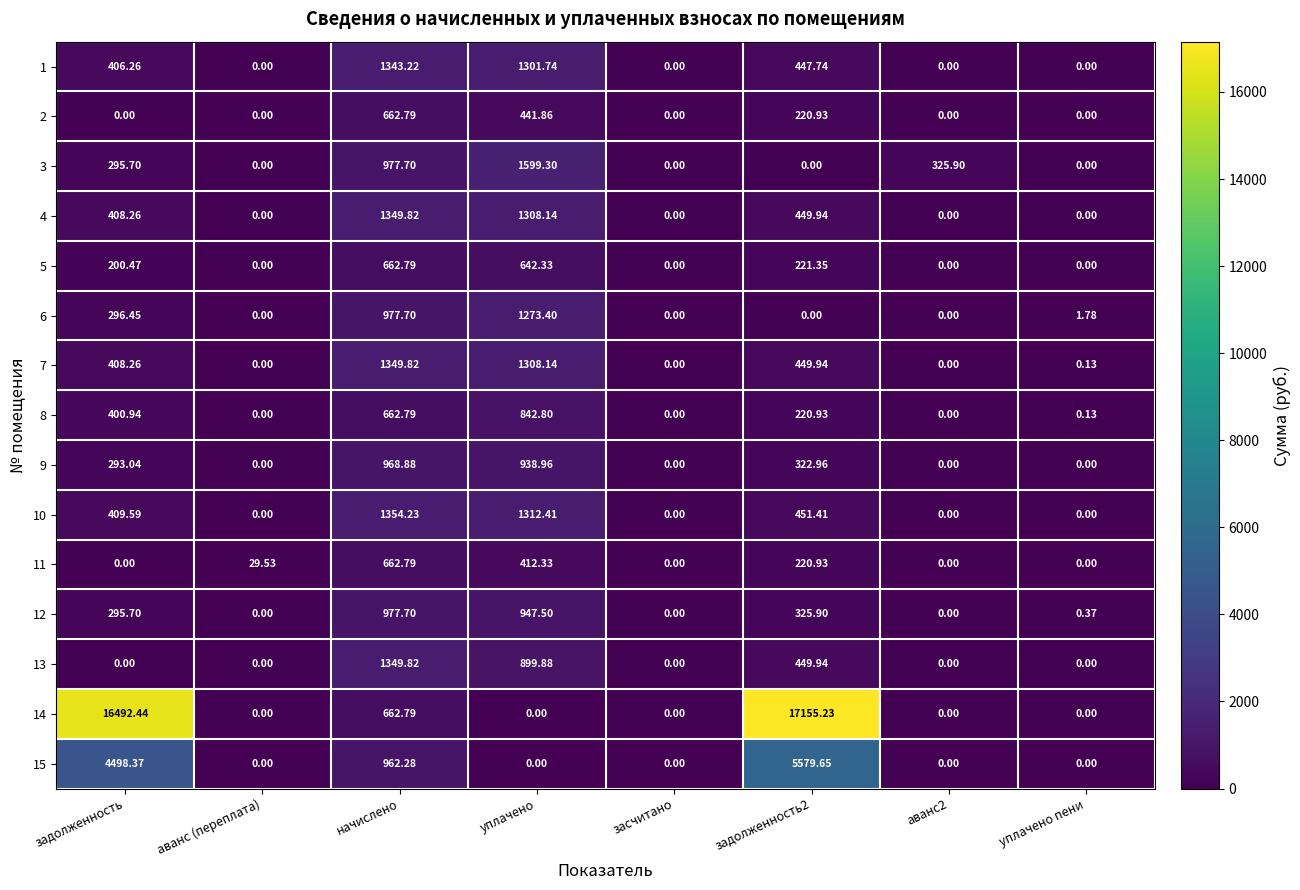

At which label does 7 reach its peak?

начислено